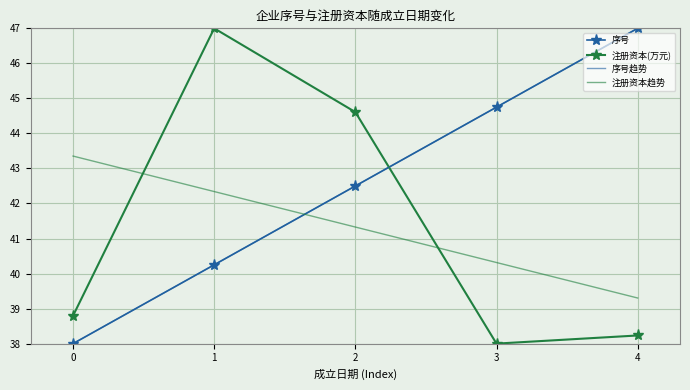

True or false: 注册资本趋势 has more than 1 points higher than both neighbors.

False